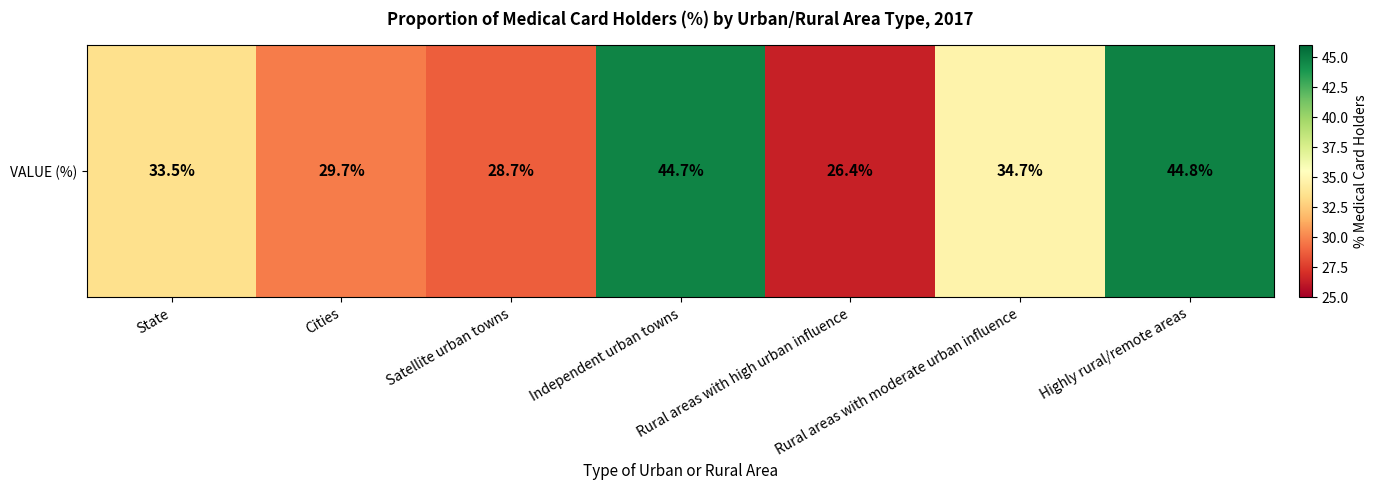

Which category has the highest value across all series?

Highly rural/remote areas